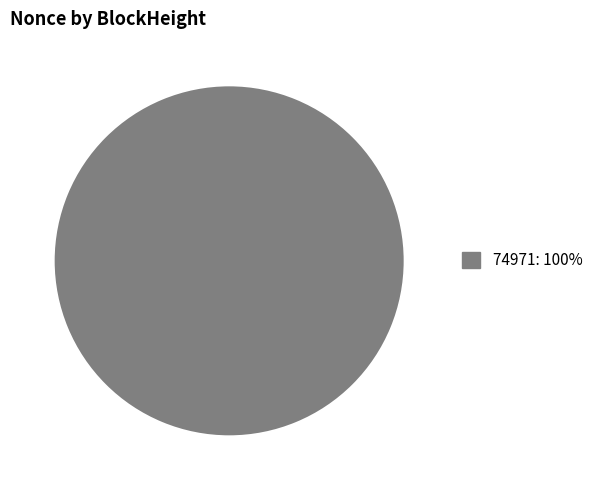

What is the majority slice?

74971: 100%